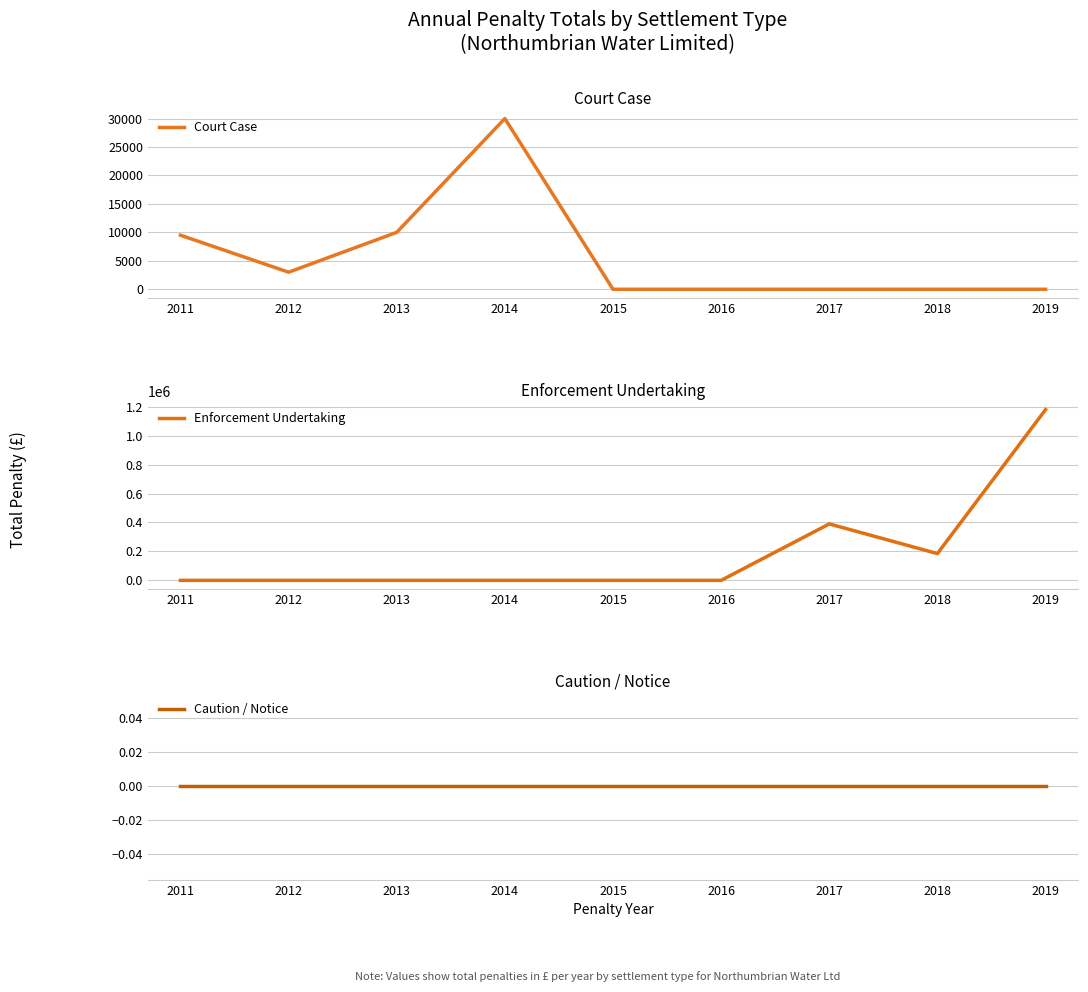

Which has a higher value, 2018 or 2015?

2018